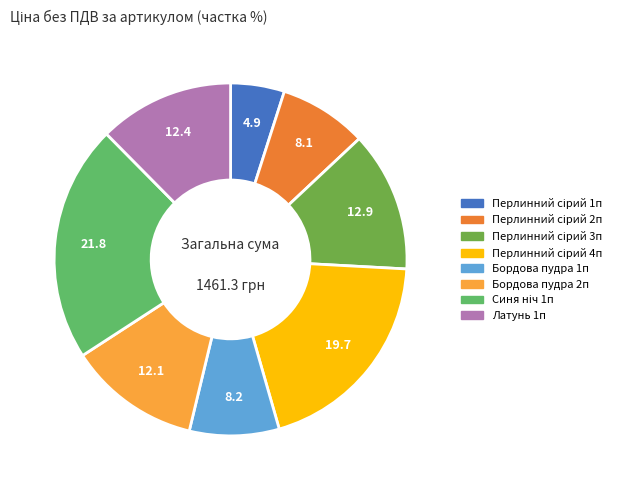

How many segments does this pie chart have?

8